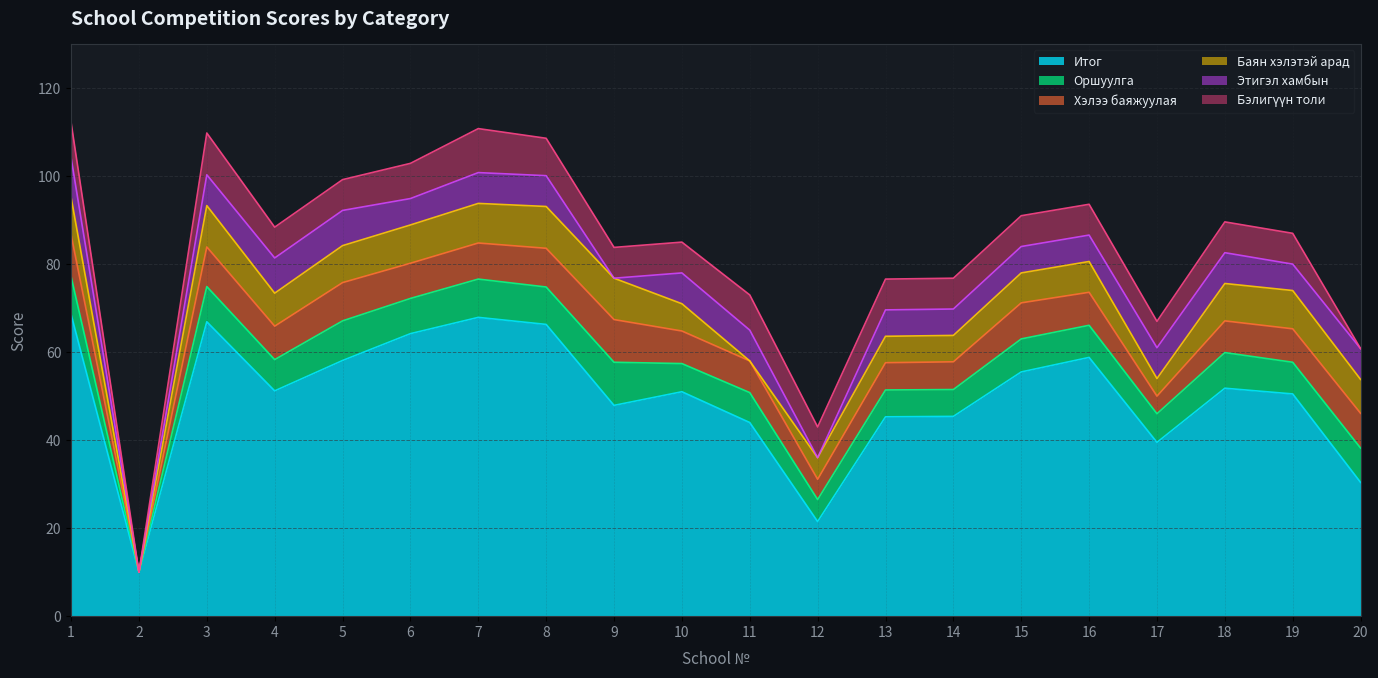

At which category is the sum across all series the highest?

1